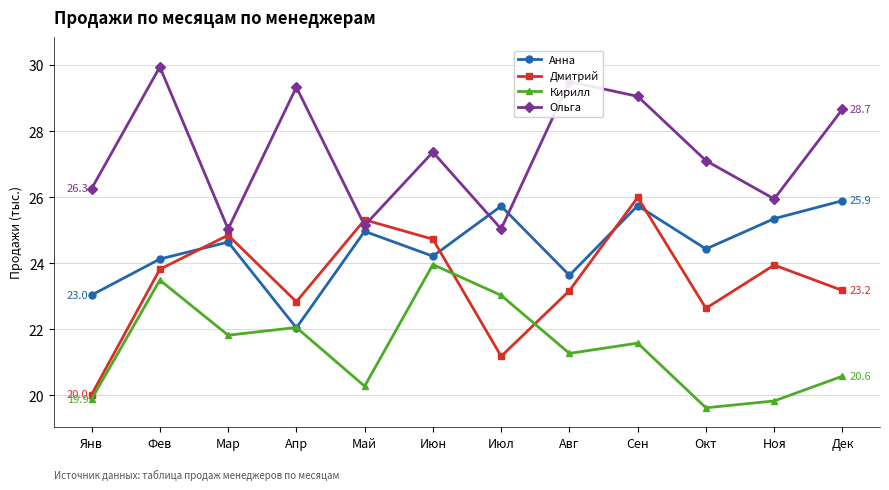

What is the label of the 8th point from the right?

Май